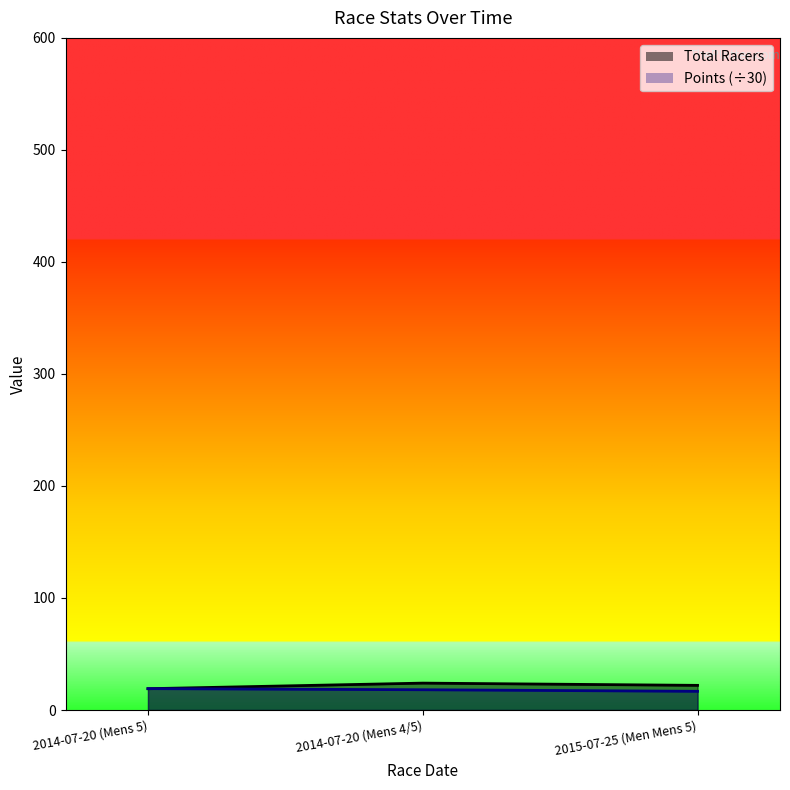

Is it true that Points equals 16.7 at 2015-07-25 (Men Mens 5)?

True